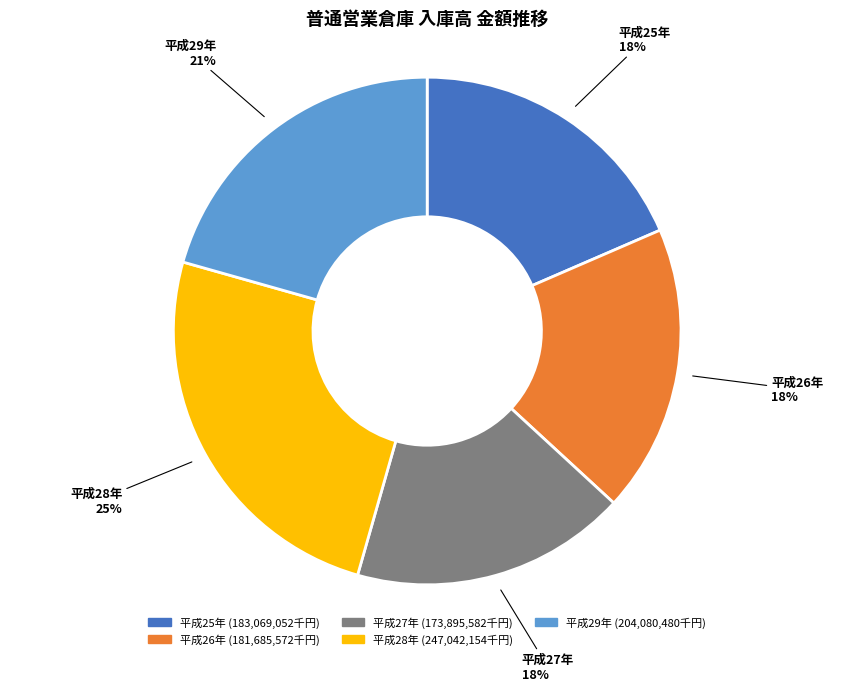

To the nearest percent, what is the average slice percentage?

20%